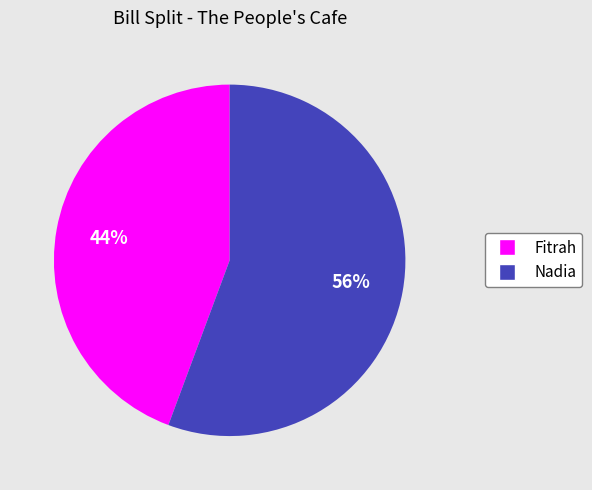

The Fitrah slice represents 44% of the pie. True or false?

True